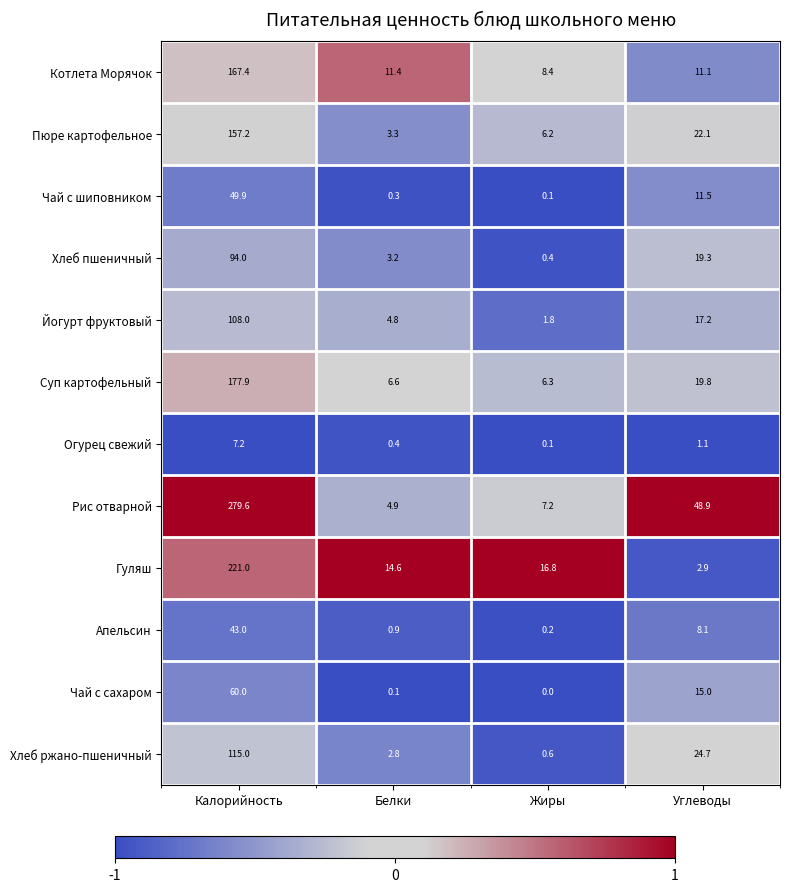

Which series has the largest range (max minus min)?

Рис отварной